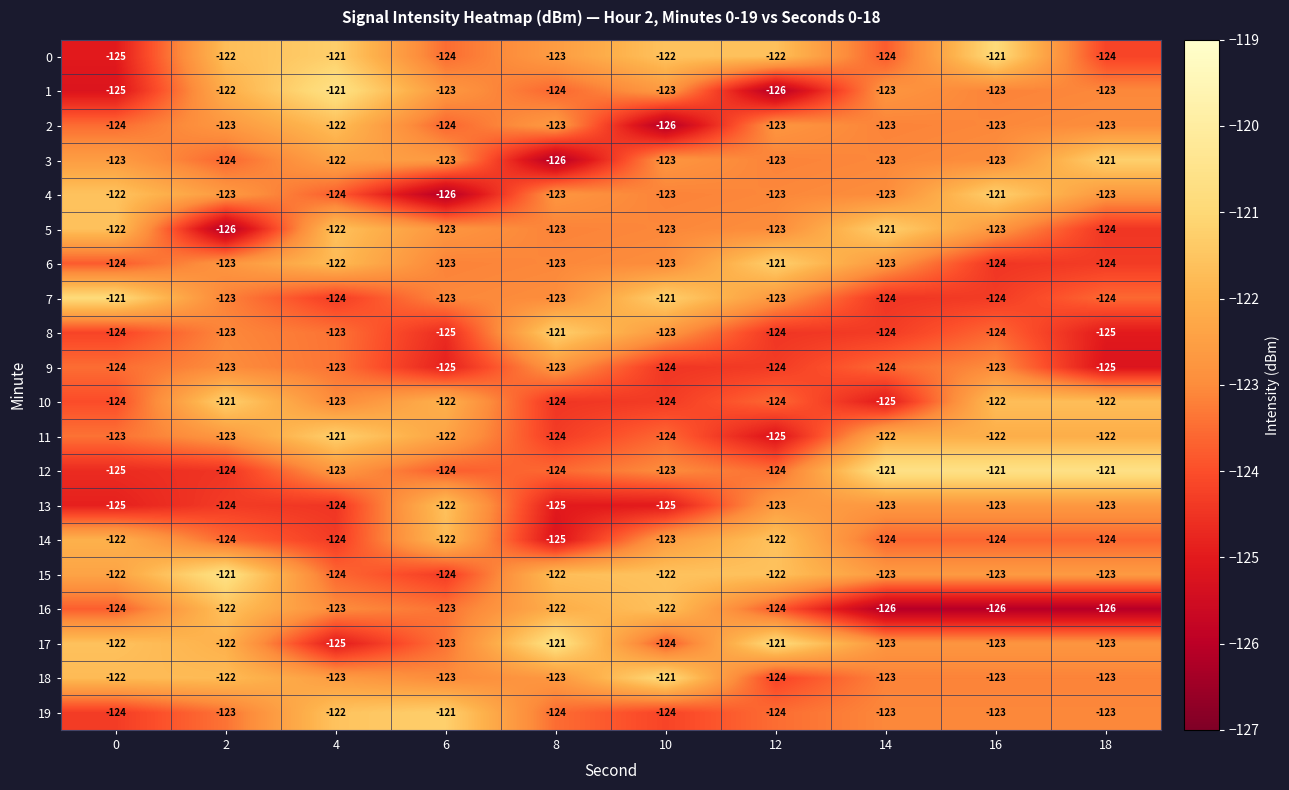

The 11 series shows -60 at 10. True or false?

False